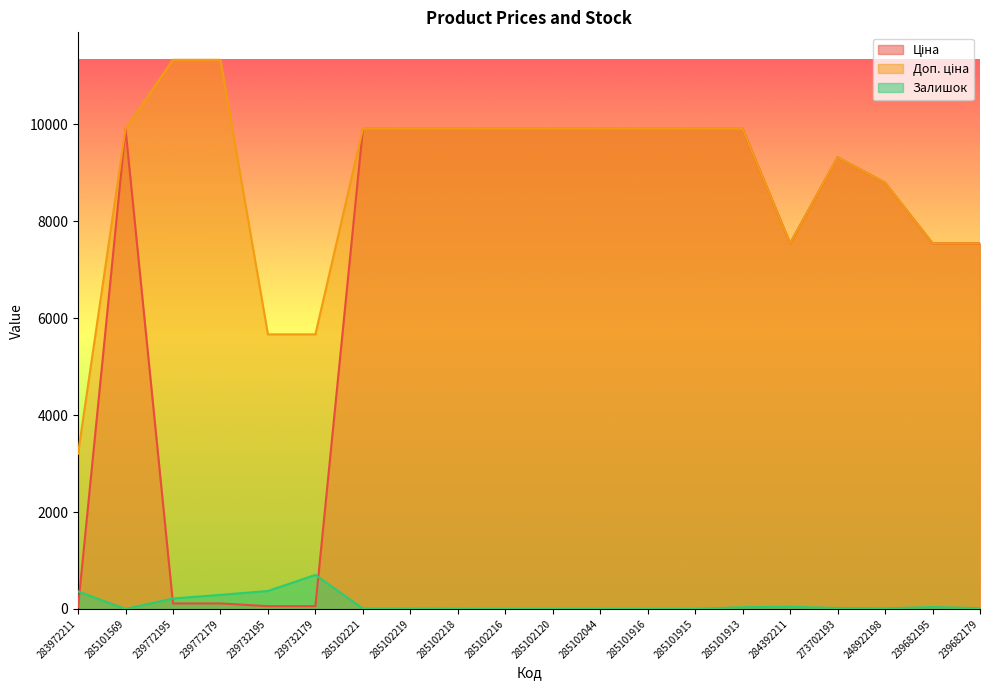

In Ціна, how many points are higher than both neighbors (excluding endpoints)?

2